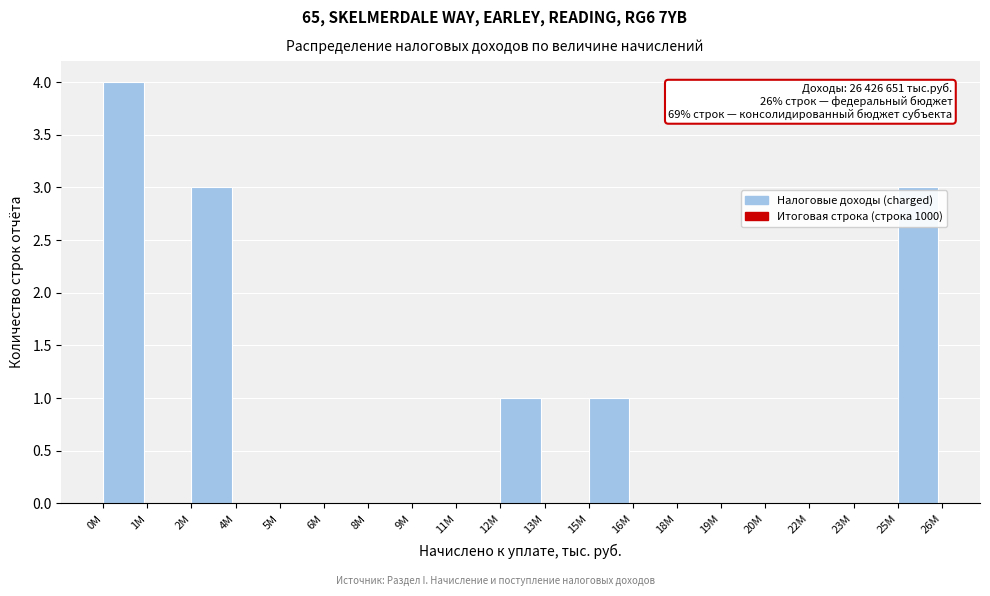

Reading left to right, list all the values displayed in this chart.

0M=4	1M=0	2M=3	4M=0	5M=0	6M=0	8M=0	9M=0	11M=0	12M=1	13M=0	15M=1	16M=0	18M=0	19M=0	20M=0	22M=0	23M=0	25M=3